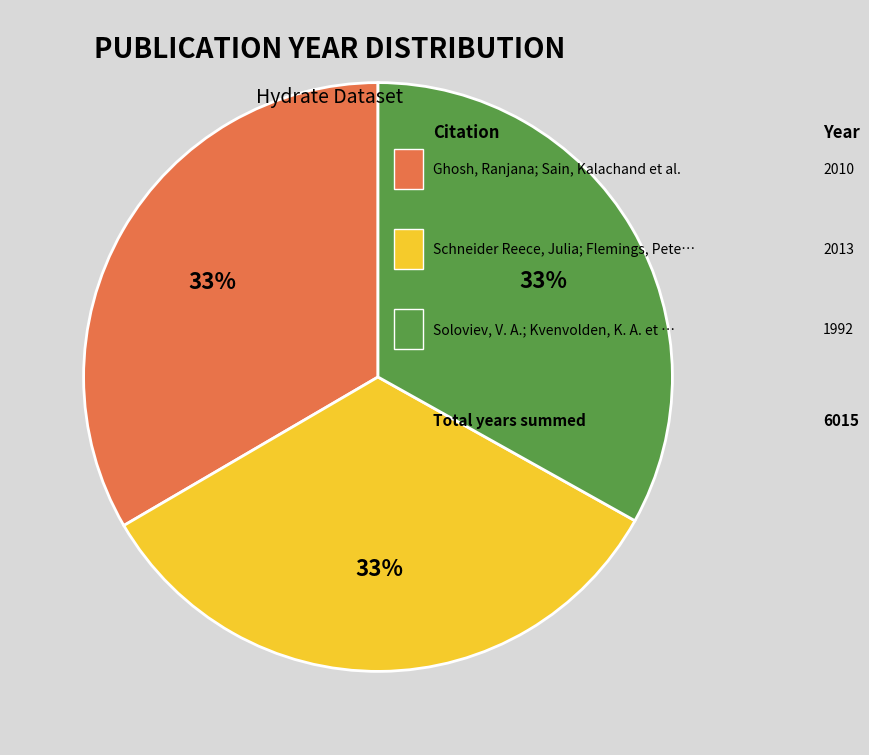

Is there any slice that represents more than half of the pie?

No